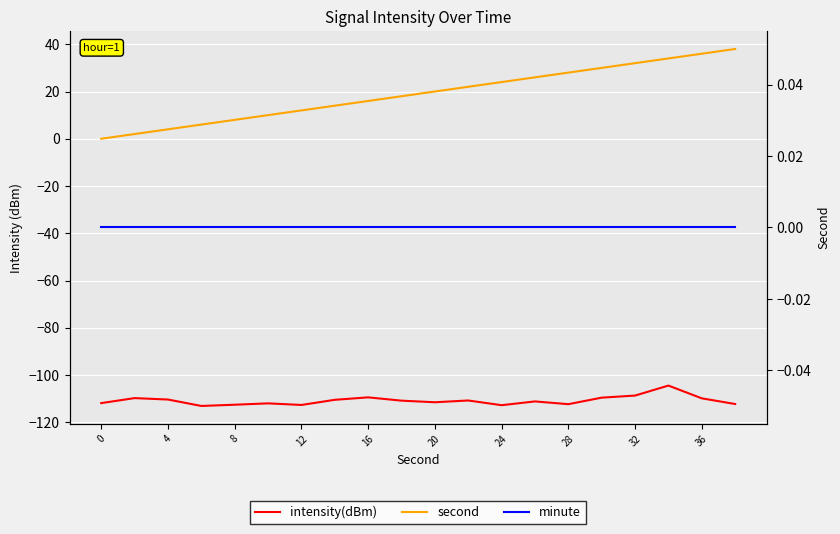

Which category has the lowest value across all series?

12